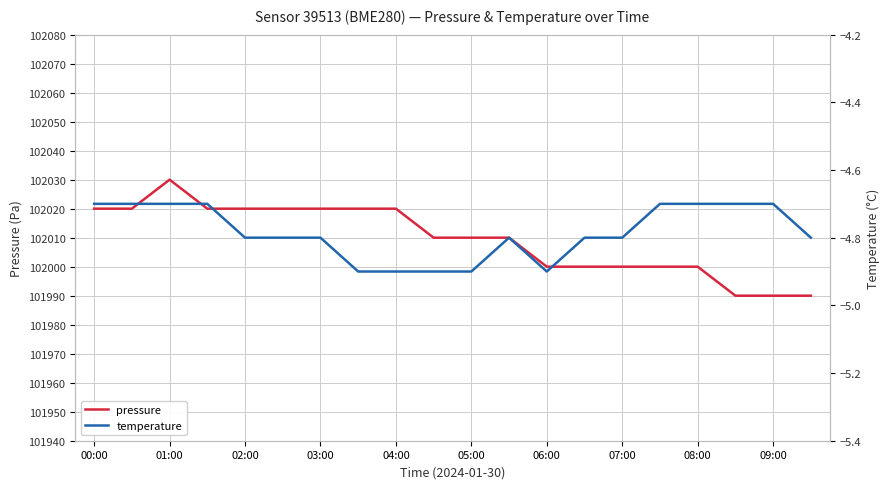

The pressure series shows 102000 at 07:00. True or false?

True